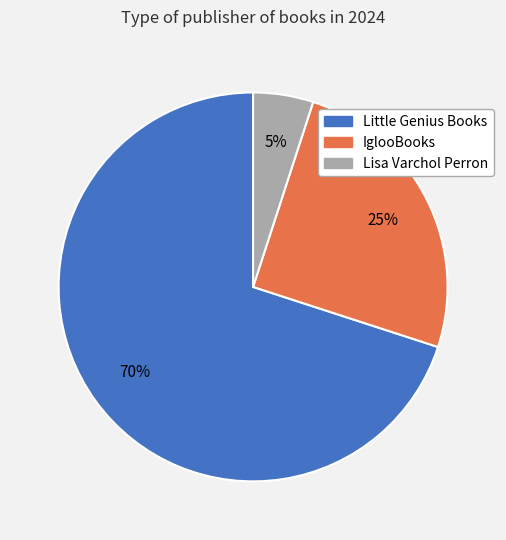

To the nearest percent, what is the difference between the largest and smallest slice percentages?

65%